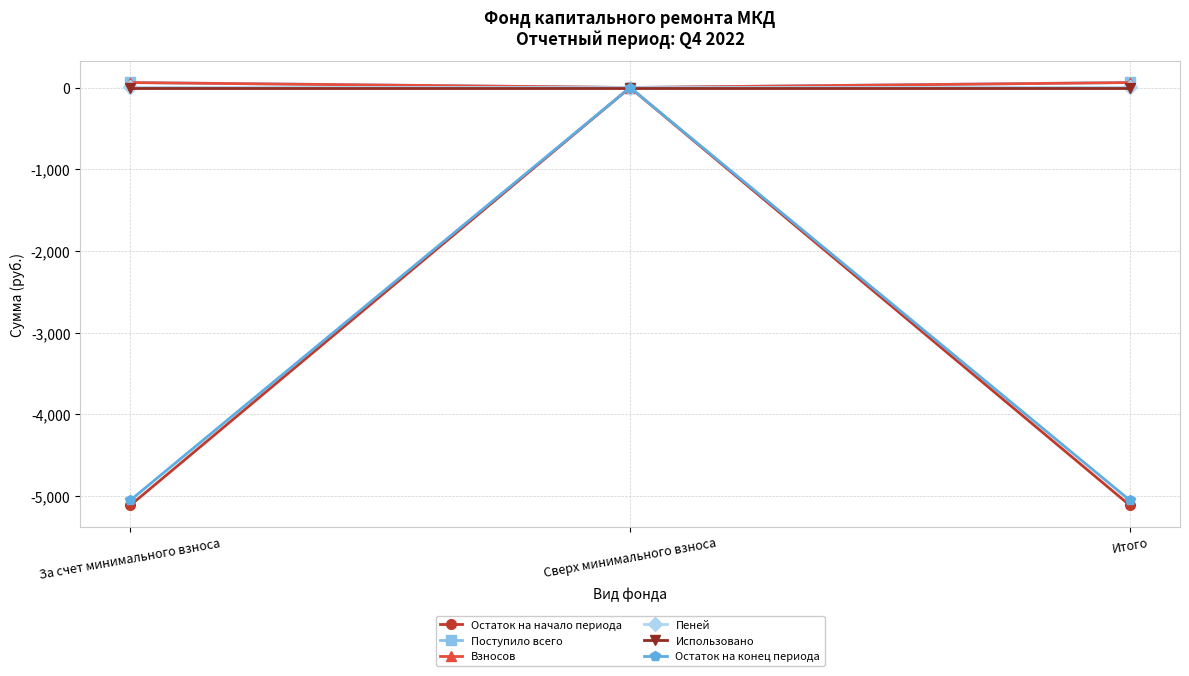

What is the value of the Пеней point at the 1st from the left?

1.2